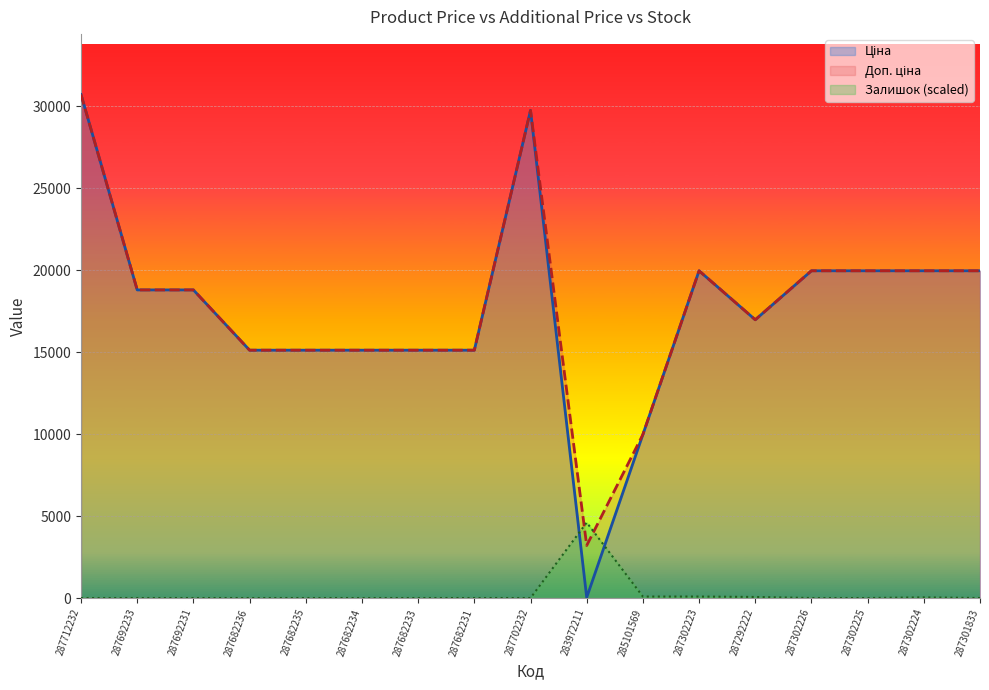

Which label corresponds to the smallest value in the chart?

287712232